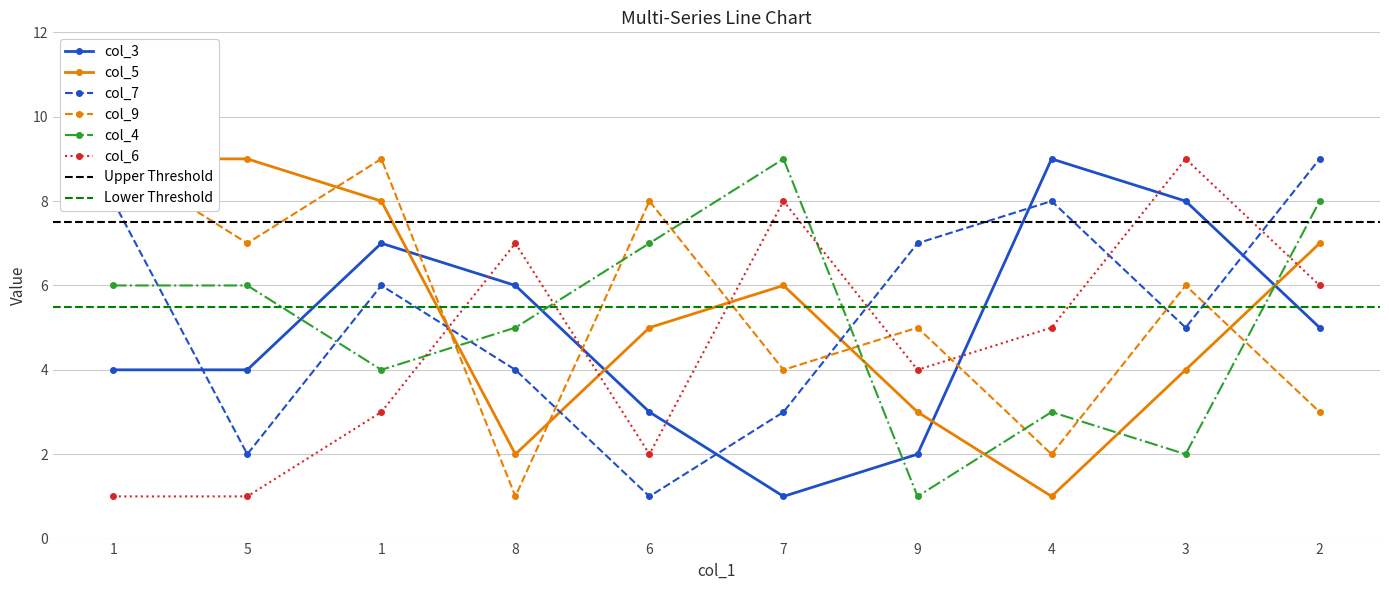

True or false: col_4 has more than 2 interior local peaks.

False